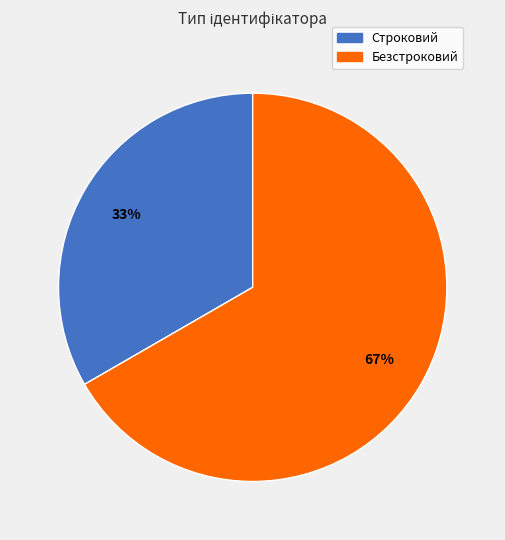

Which slice is the largest?

Безстроковий